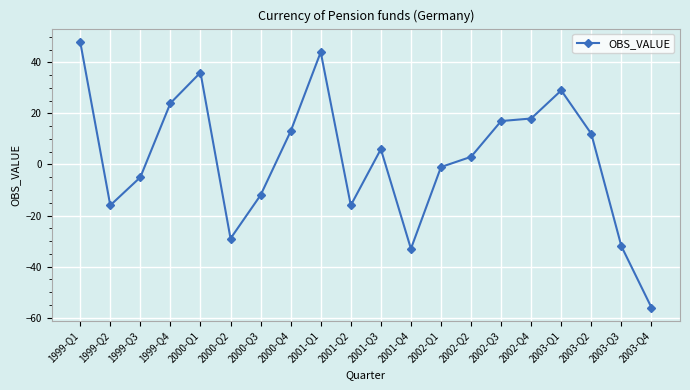

Which category has the highest value across all series?

1999-Q1